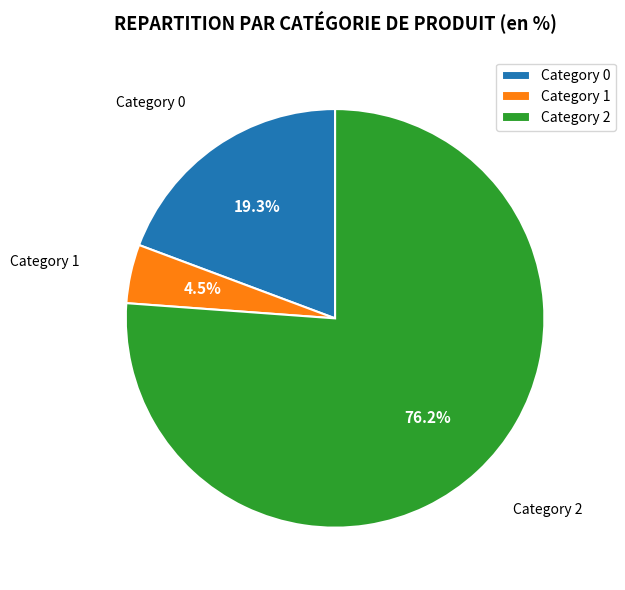

What is the smallest slice in the pie chart?

Category 1